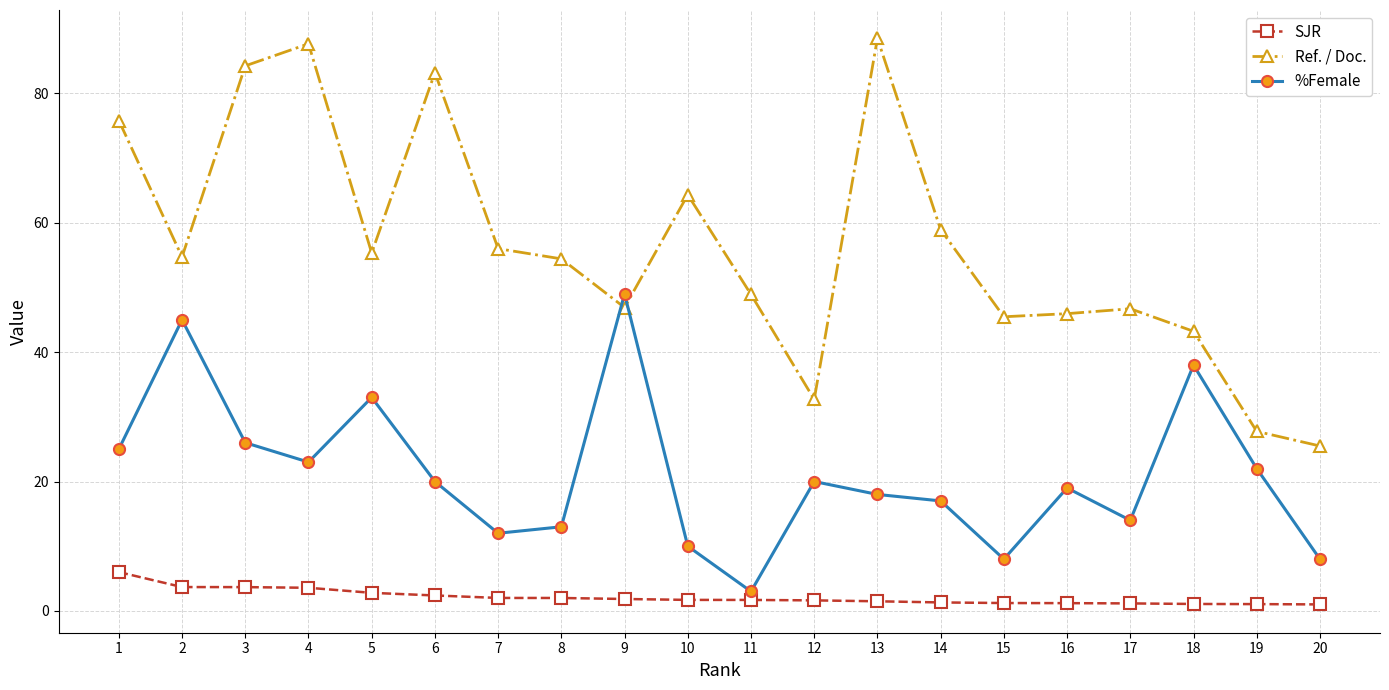

Which series changed the most between 9 and 20?

%Female